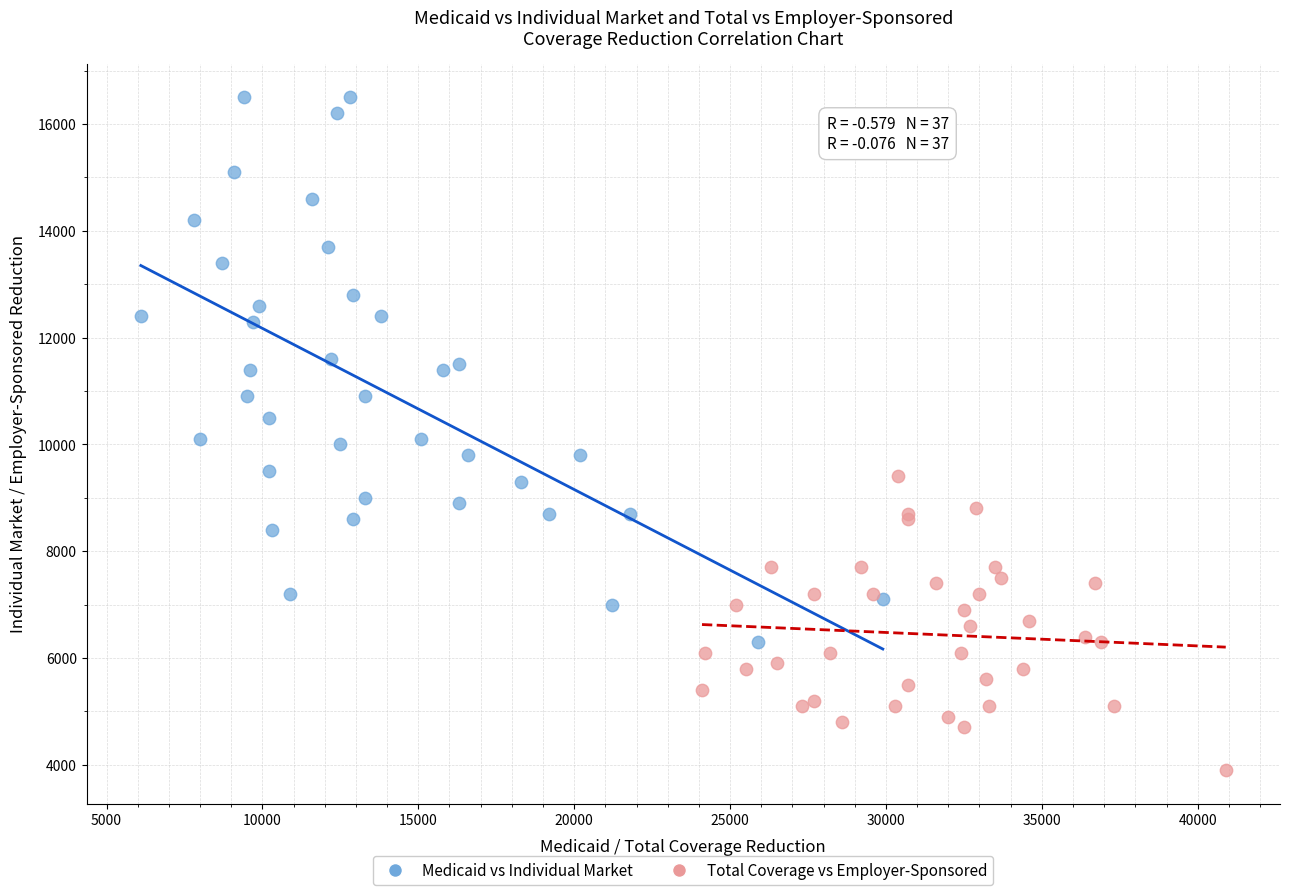

Which series has the largest Y range (max minus min)?

Medicaid vs Individual Market